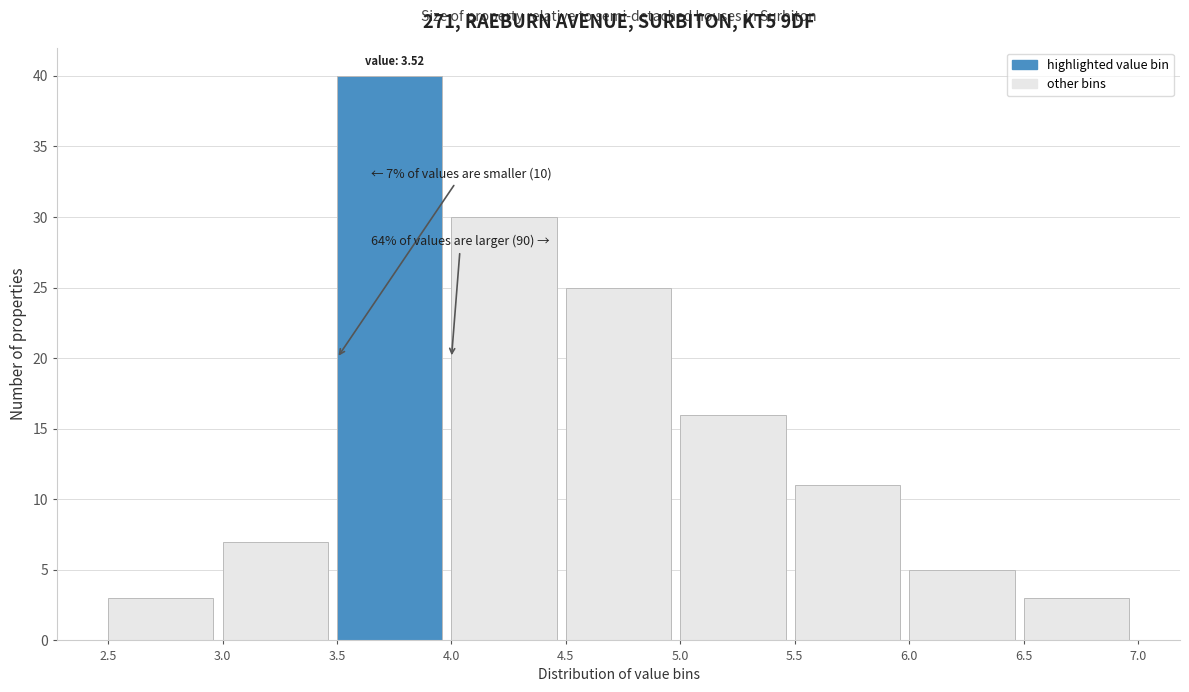

Over which range of the x-axis is the bar tallest?

3.5 to 4.0